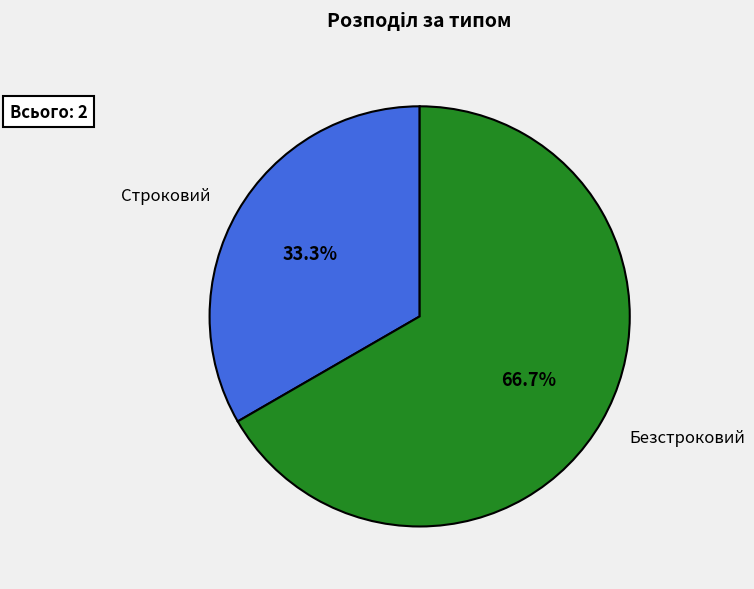

What is the majority slice?

Безстроковий